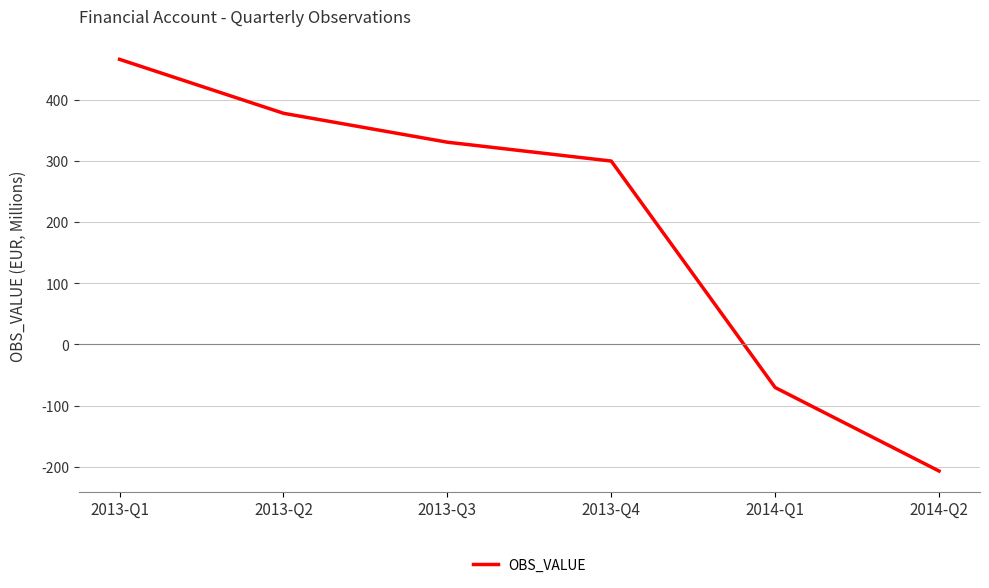

What value does the data have at 2013-Q3?

330.5